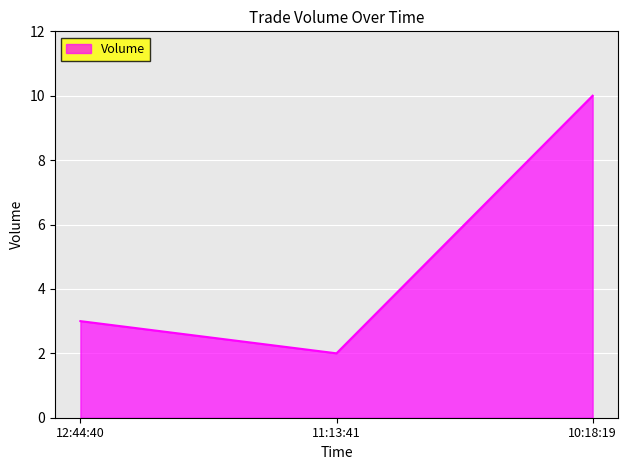

What is the approximate value at 11:13:41?

2